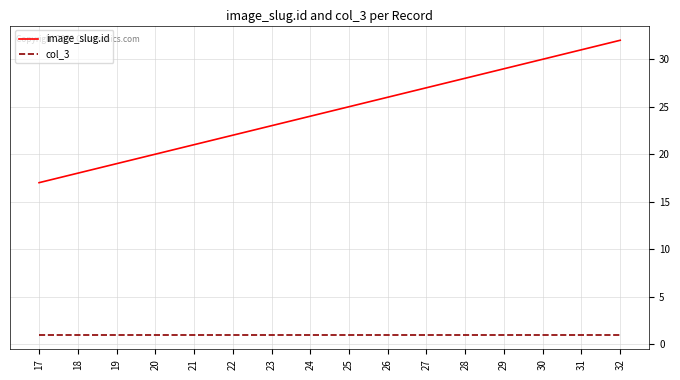

What is the greatest value displayed?

32